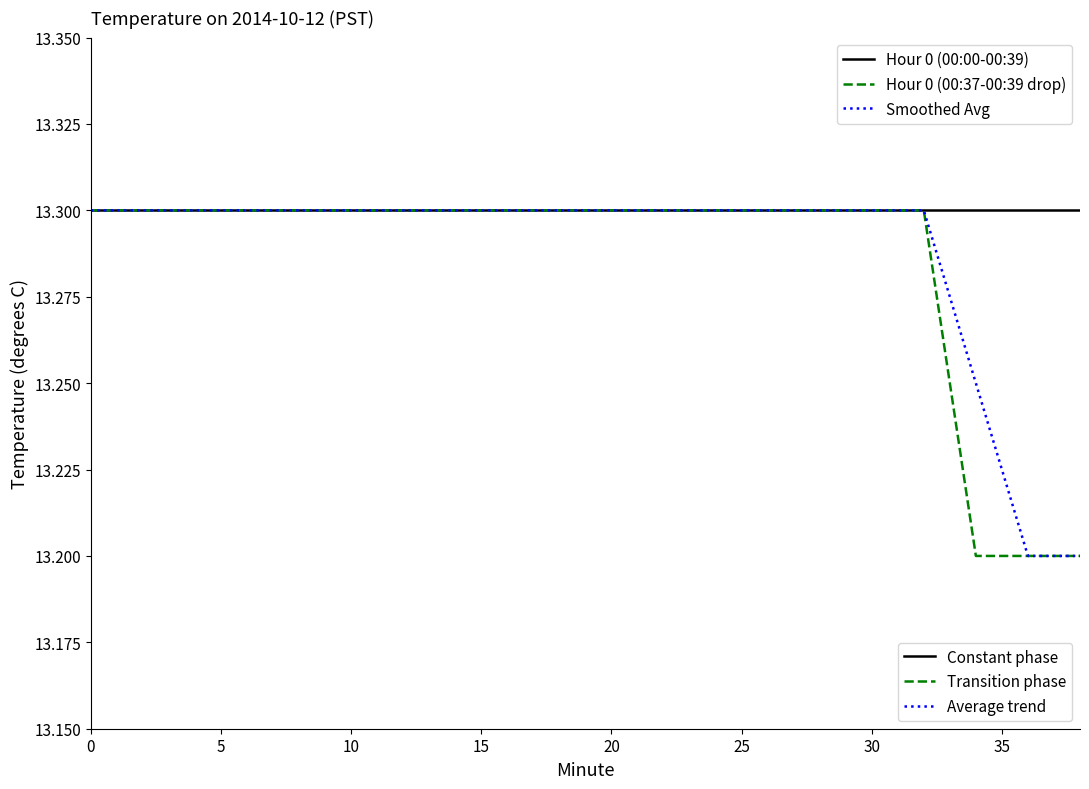

What is the maximum value shown in the chart?

13.3